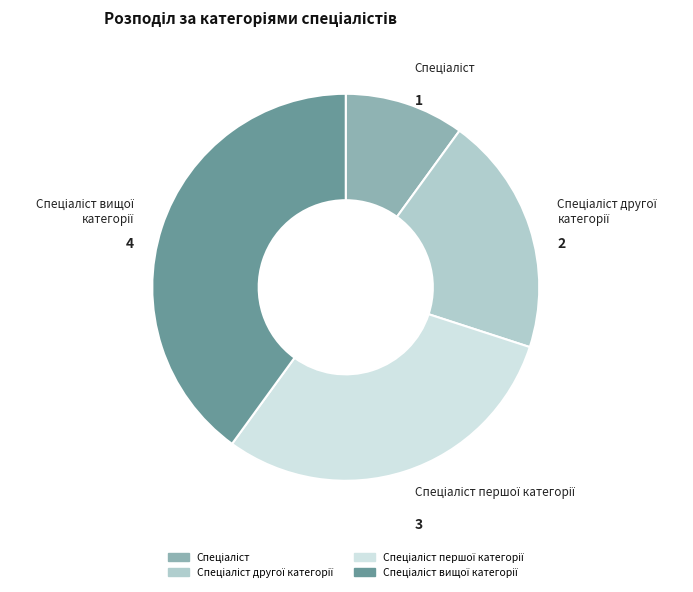

Is there any slice that represents more than half of the pie?

No